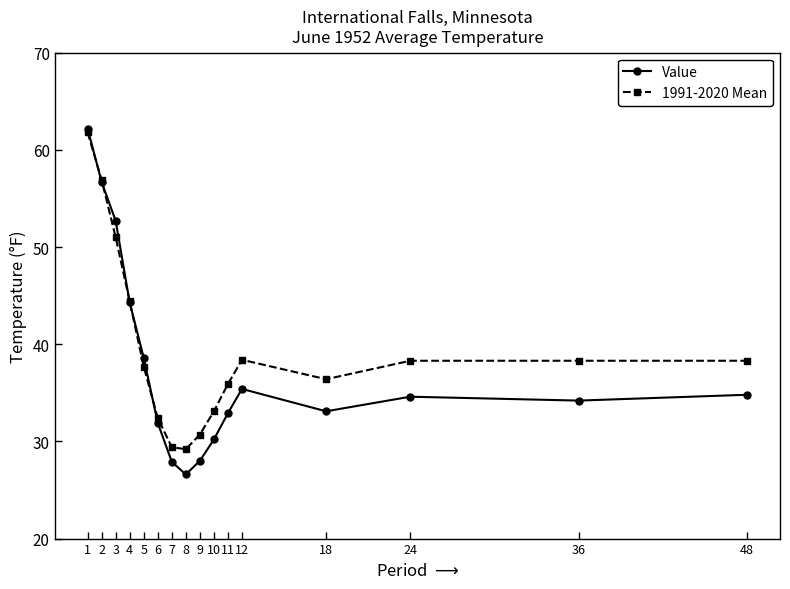

True or false: Value has a value of 34.6 at 24.

True